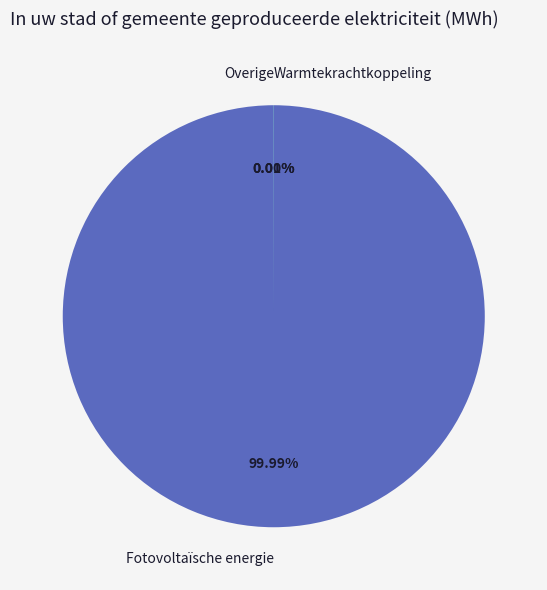

What is the smallest slice in the pie chart?

Overige